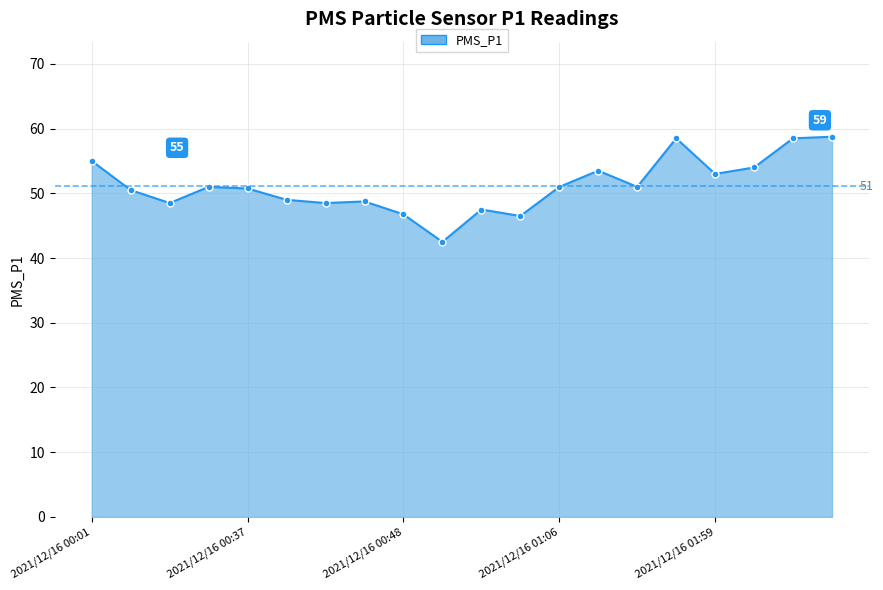

True or false: the data has more than 2 interior local peaks.

True